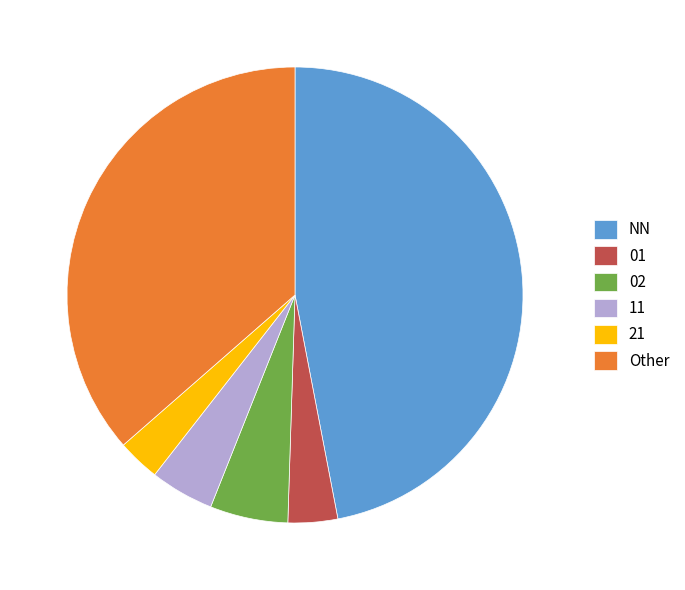

Count the number of slices in the pie.

6